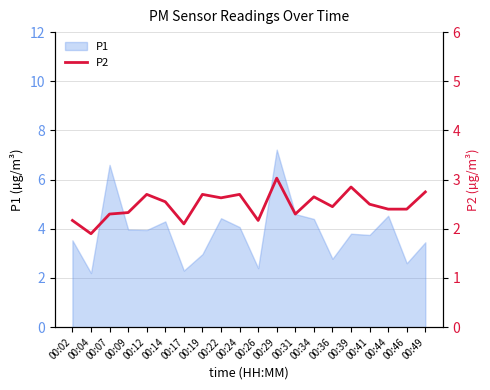

The P1 series shows 3.0 at 00:04. True or false?

False